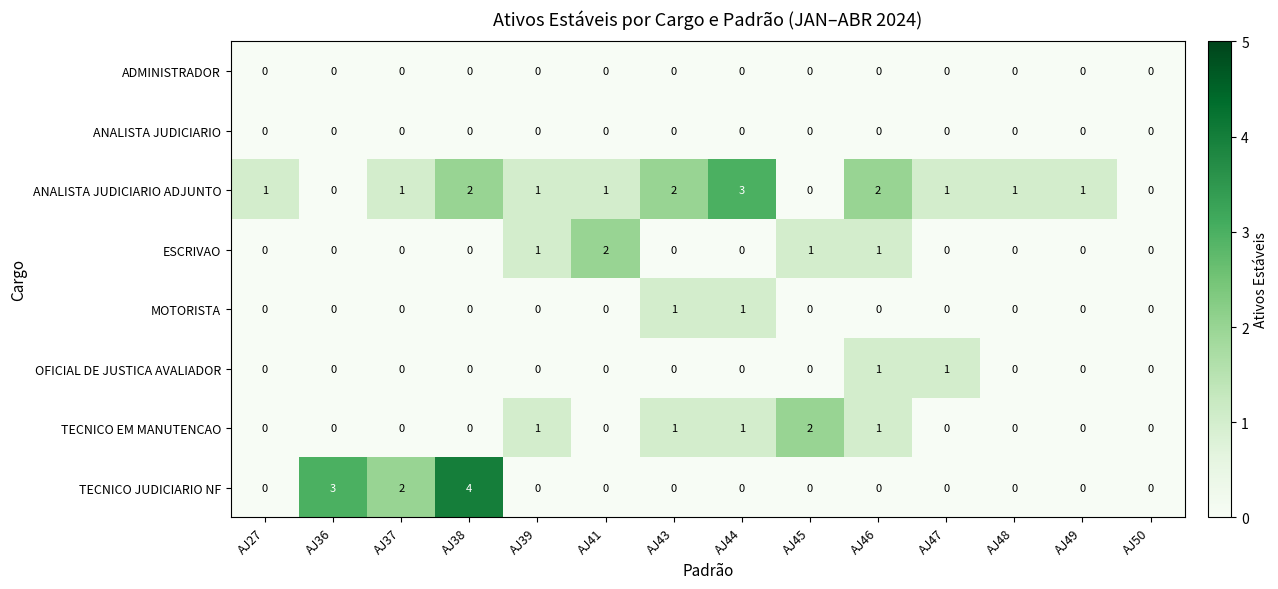

What is the sum of all ANALISTA JUDICIARIO ADJUNTO values?

16